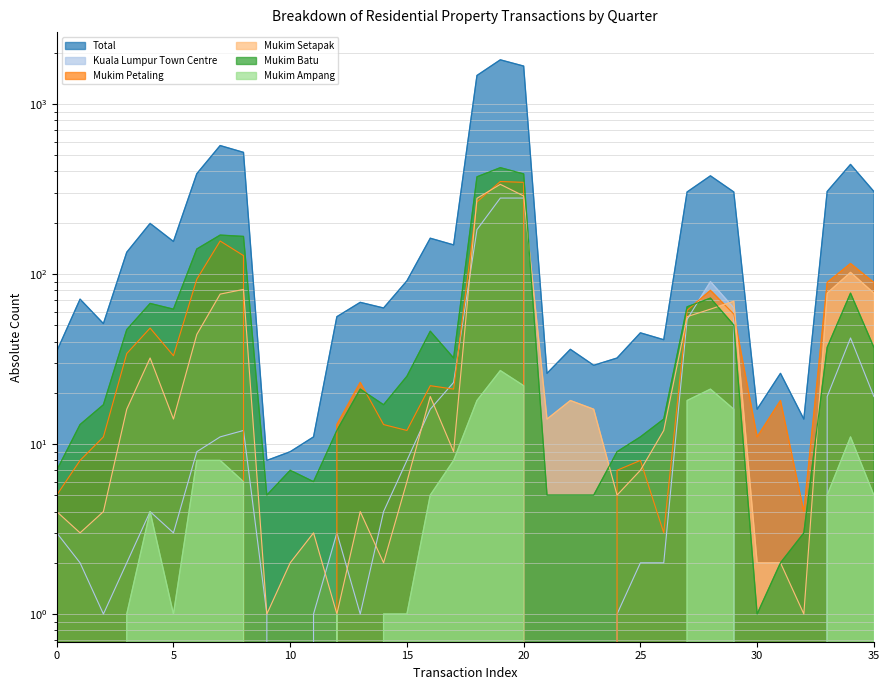

What position from the right is 35?

1